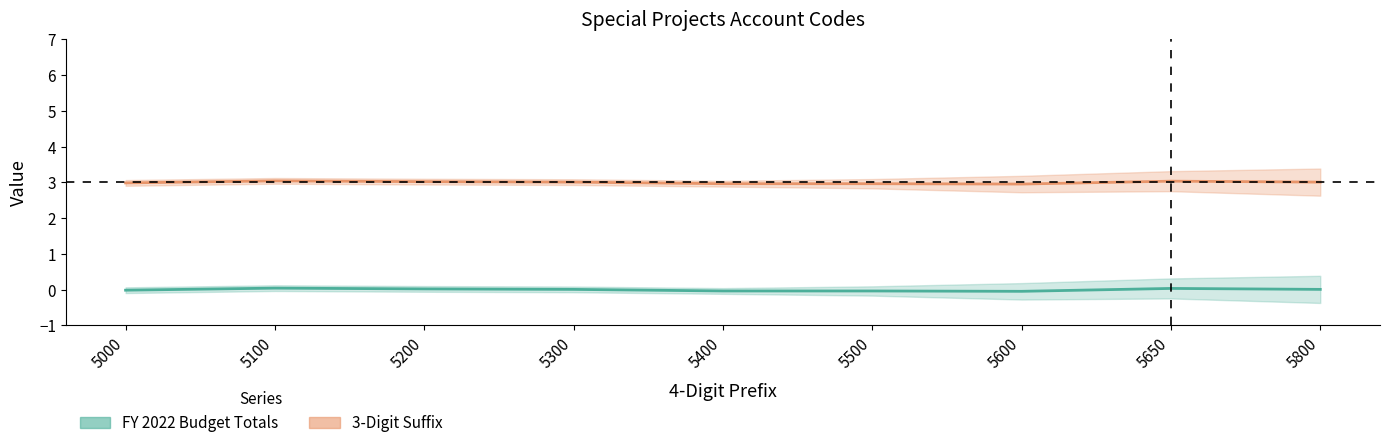

Is the value of FY 2022 Budget Totals at 5500 greater than the value of 3-Digit Suffix at 5500?

No